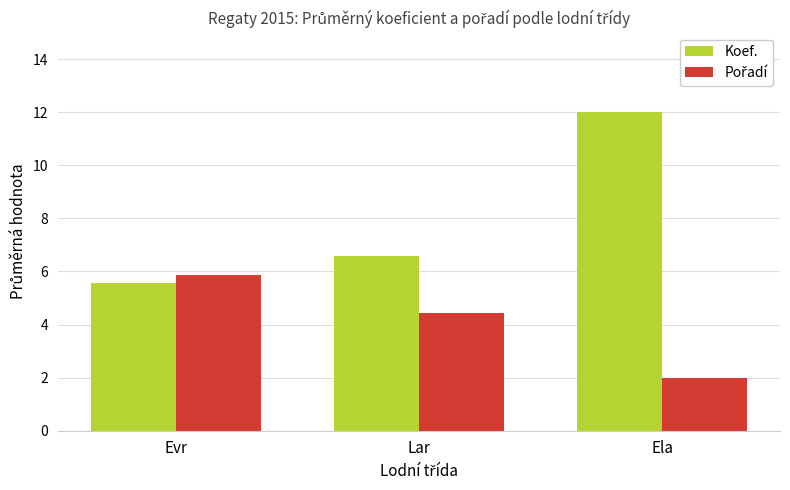

What is the smallest value displayed?

2.0